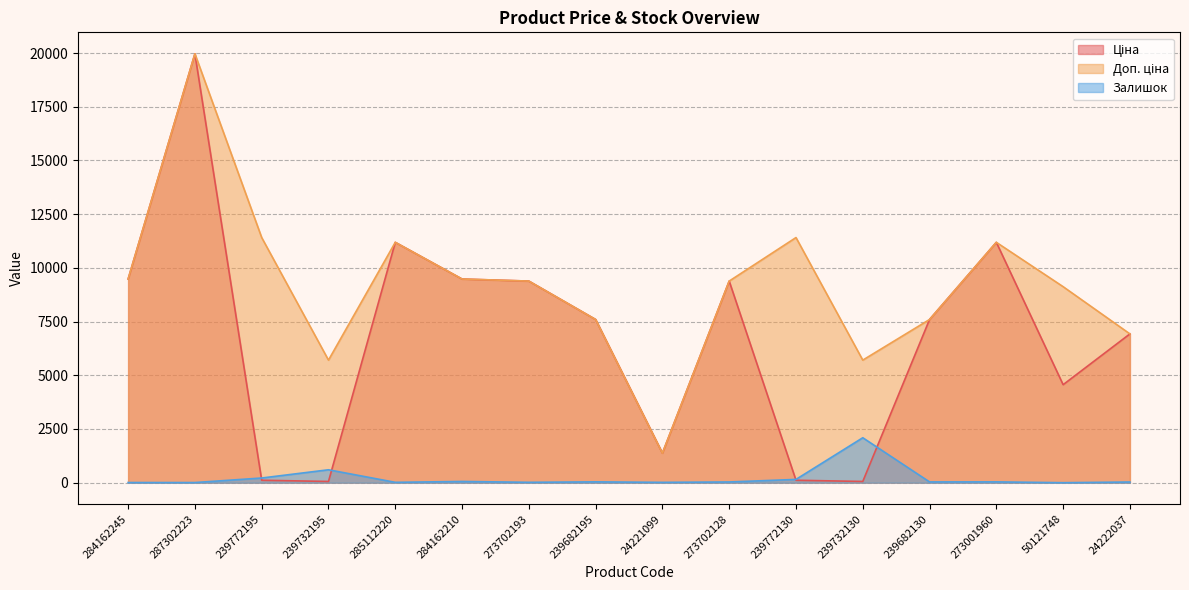

What is the spread (max minus min) of values at 239732195?

5647.9